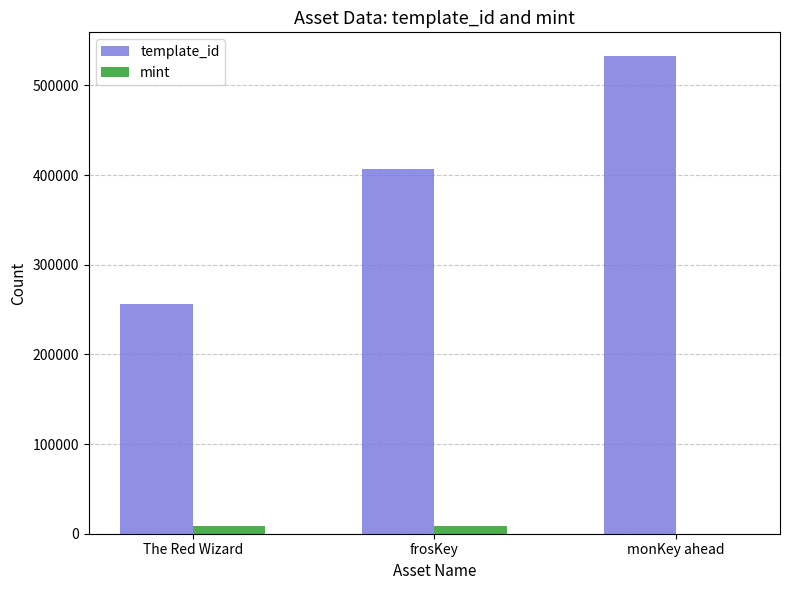

Are the bars horizontal?

No